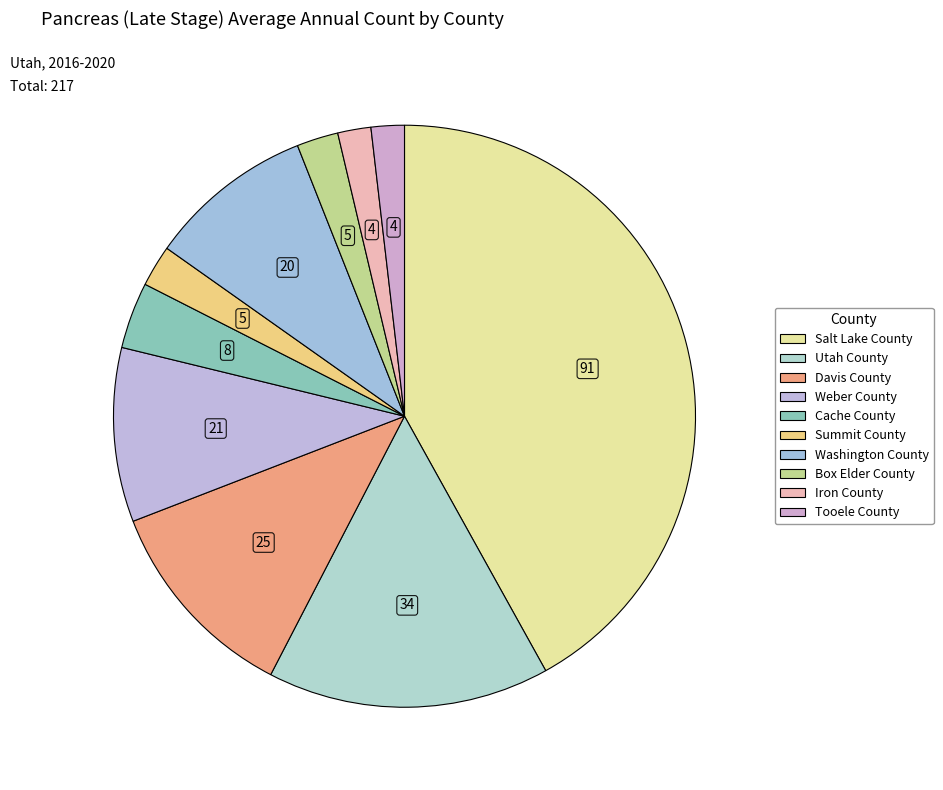

Which slice is the smallest?

Iron County